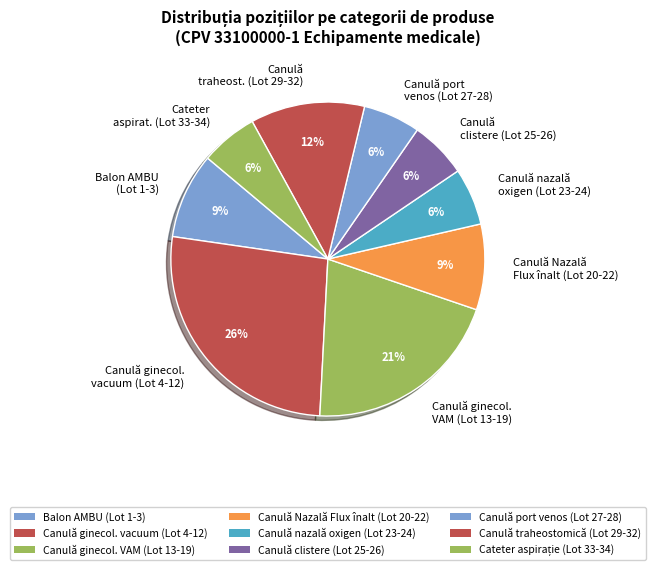

Approximately how many times larger is the value at Canulă nazală oxigen (Lot 23-24) compared to Canulă traheost. (Lot 29-32)?

0.5